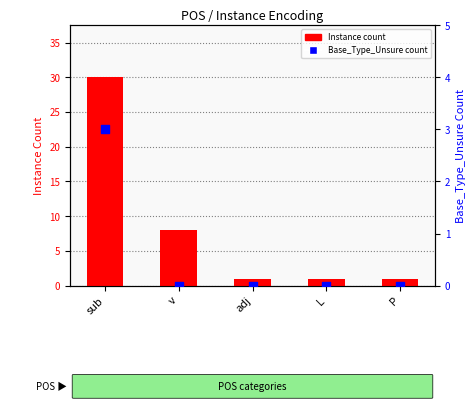

At which category is the sum across all series the highest?

sub